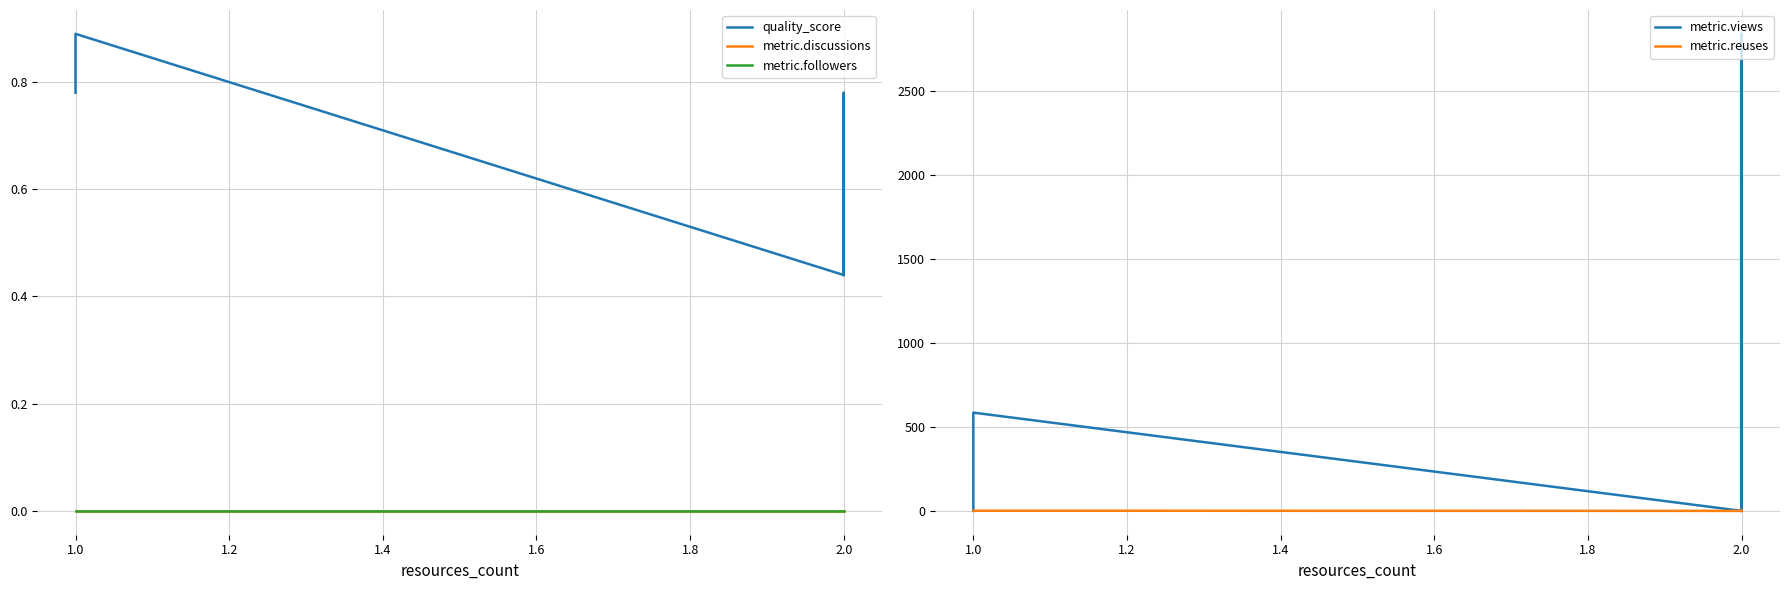

What is the difference between the second highest and minimum values in the metric.reuses series?

1.0